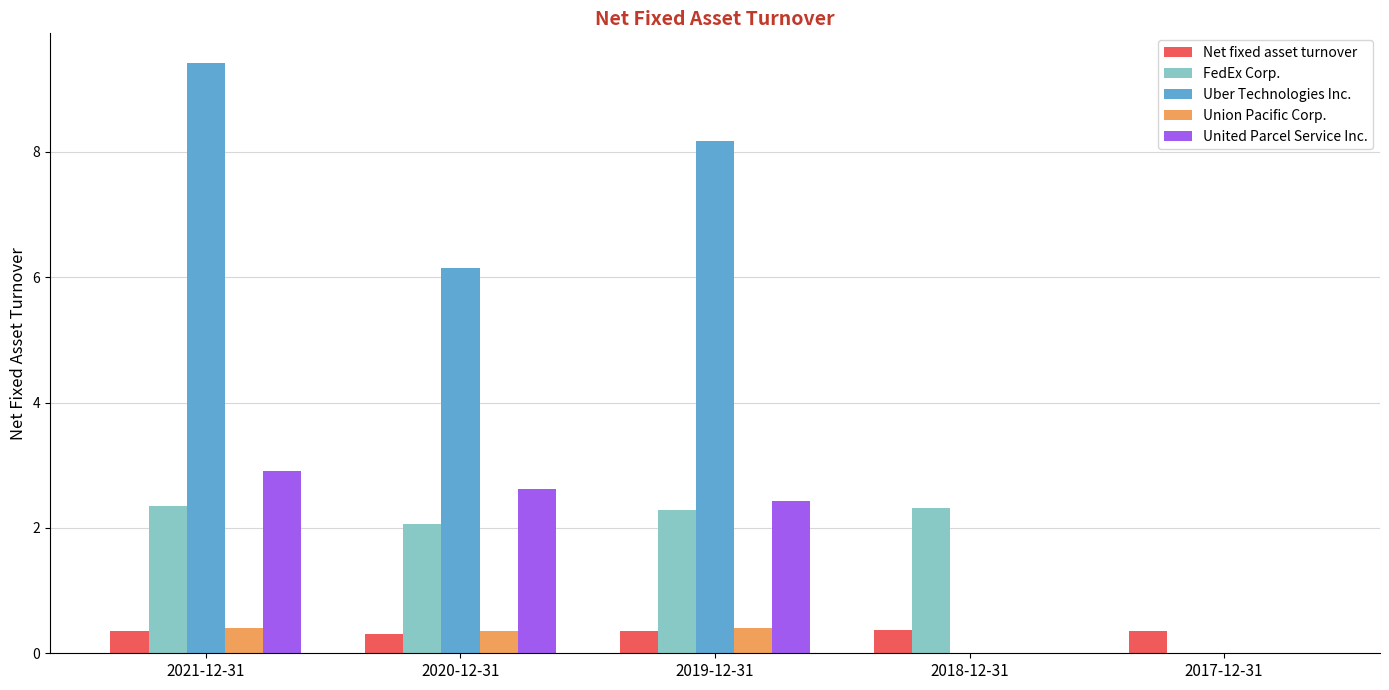

Which series has the largest range (max minus min)?

Uber Technologies Inc.